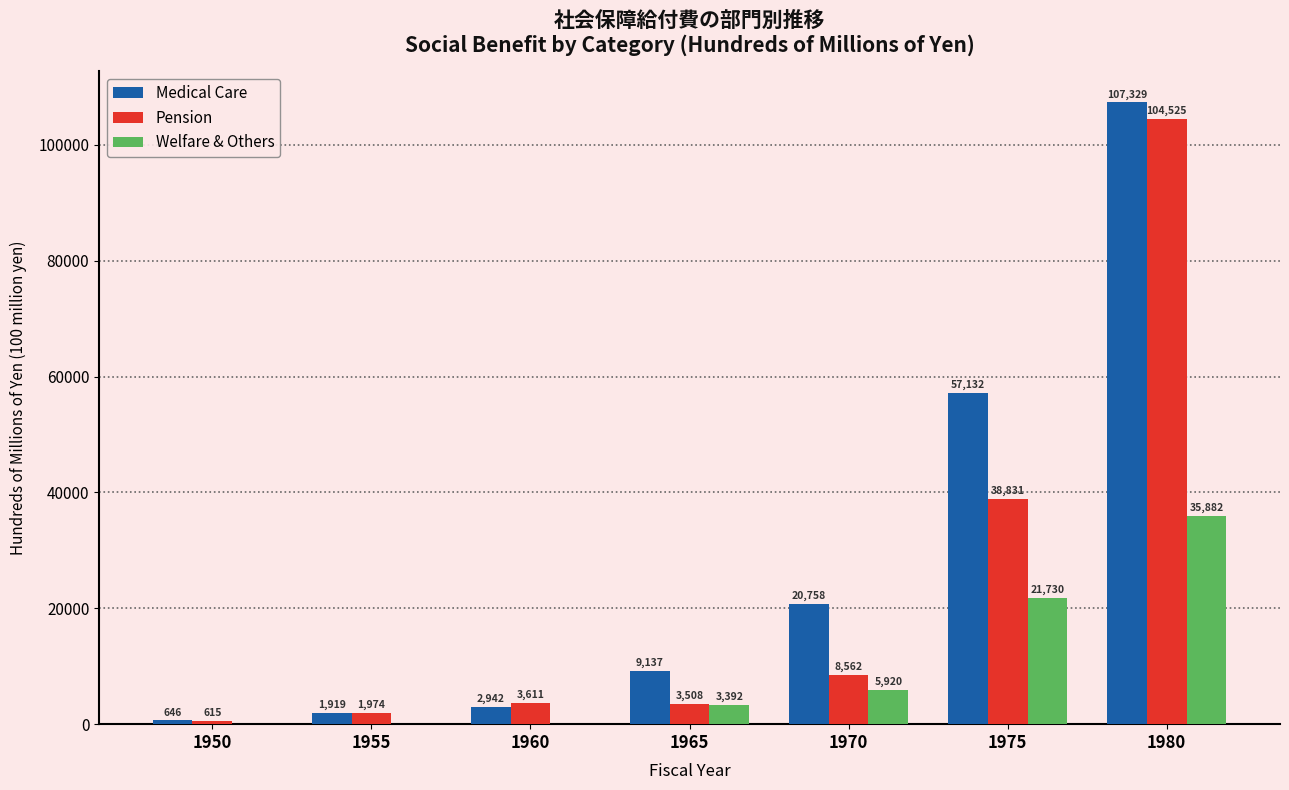

Reading right to left, what are all the values shown in this chart?

Medical Care: 107329	57132	20758	9137	2942	1919	646
Pension: 104525	38831	8562	3508	3611	1974	615
Welfare & Others: 35882	21730	5920	3392	0	0	0